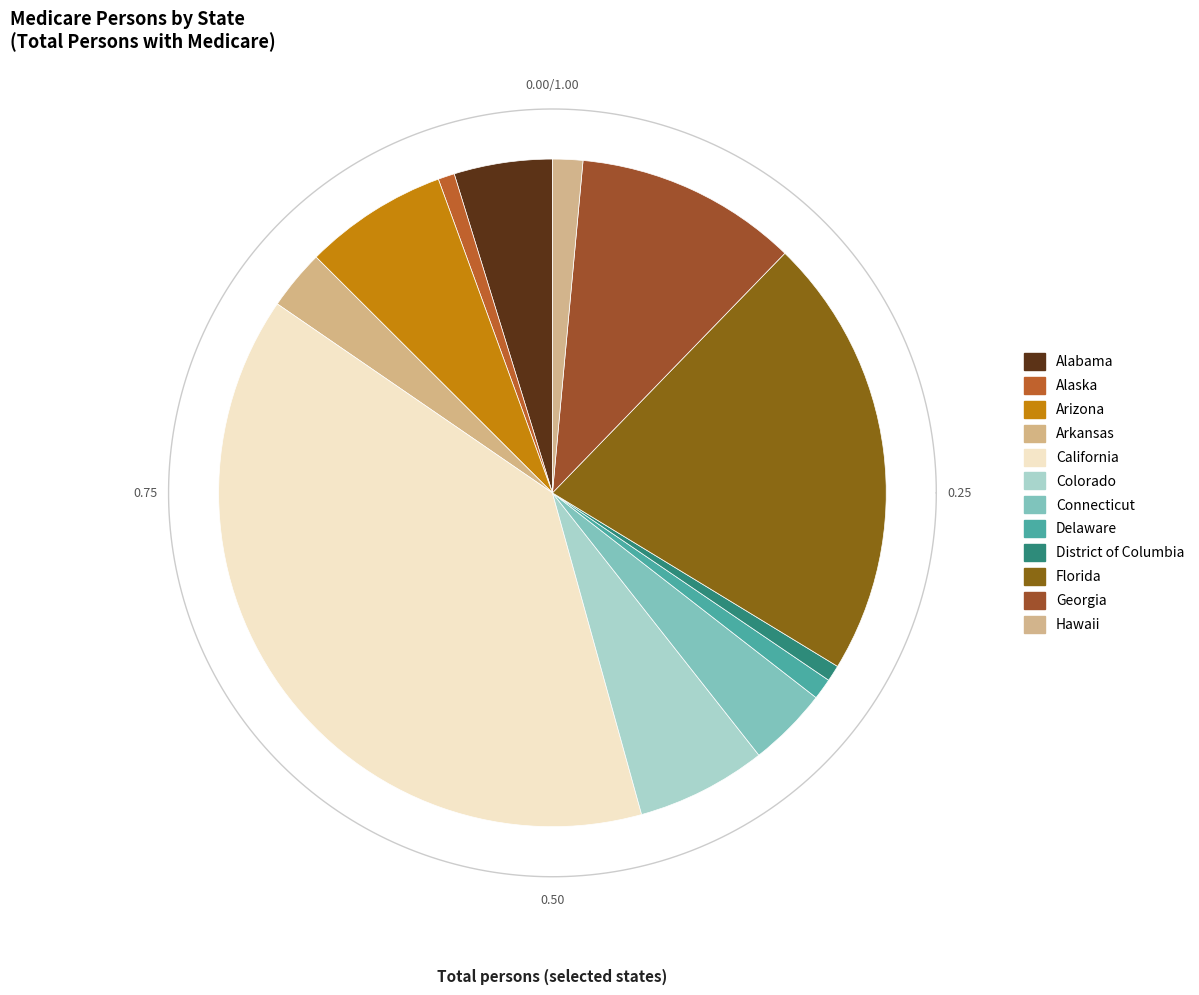

Which slice is the smallest?

District of Columbia